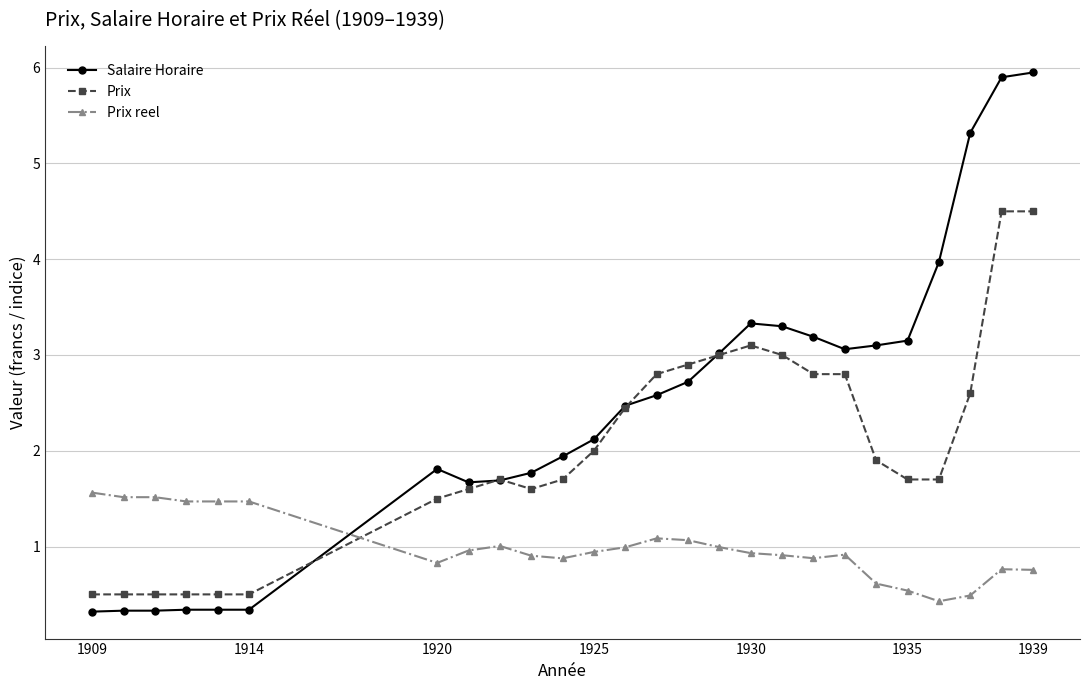

Rank the series by their average value, from highest to lowest.

Salaire Horaire, Prix, Prix reel